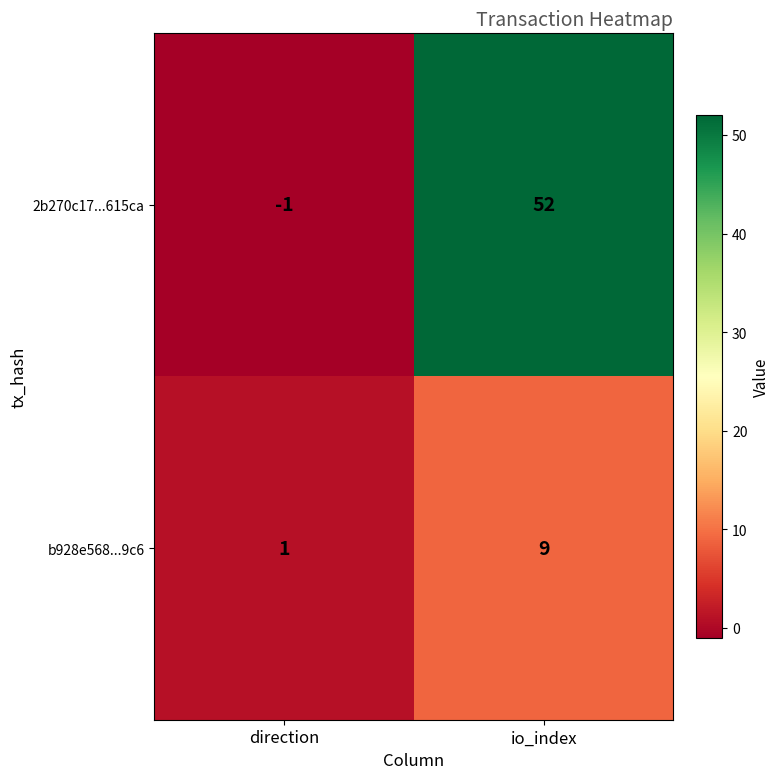

At how many categories does at least one series exceed 37?

1